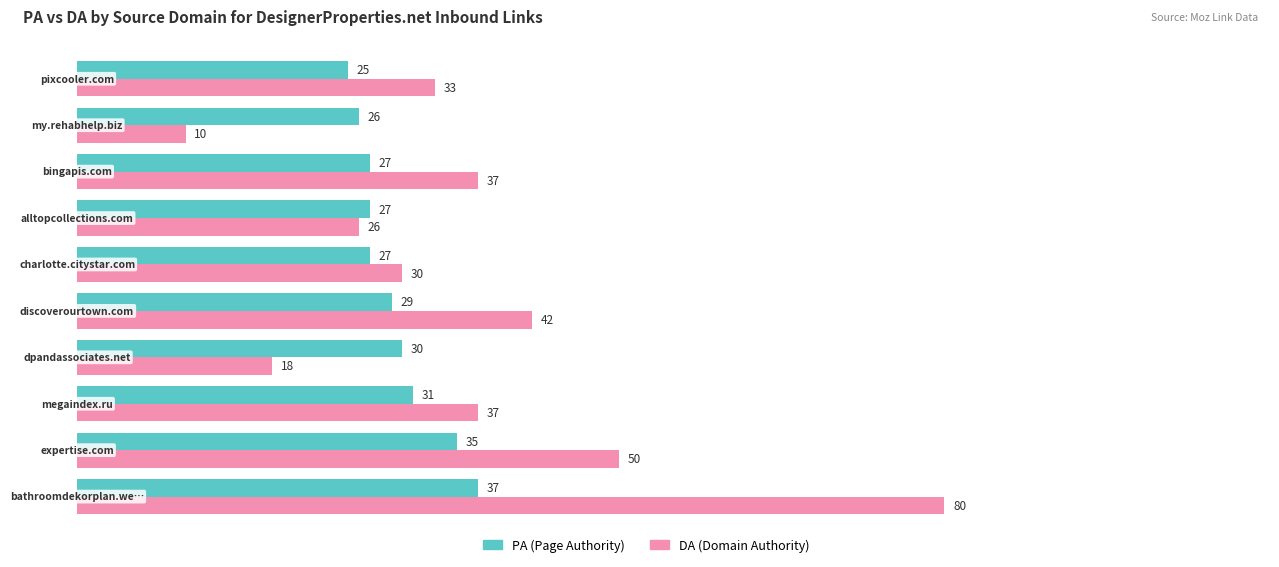

Which series has the largest range (max minus min)?

DA (Domain Authority)